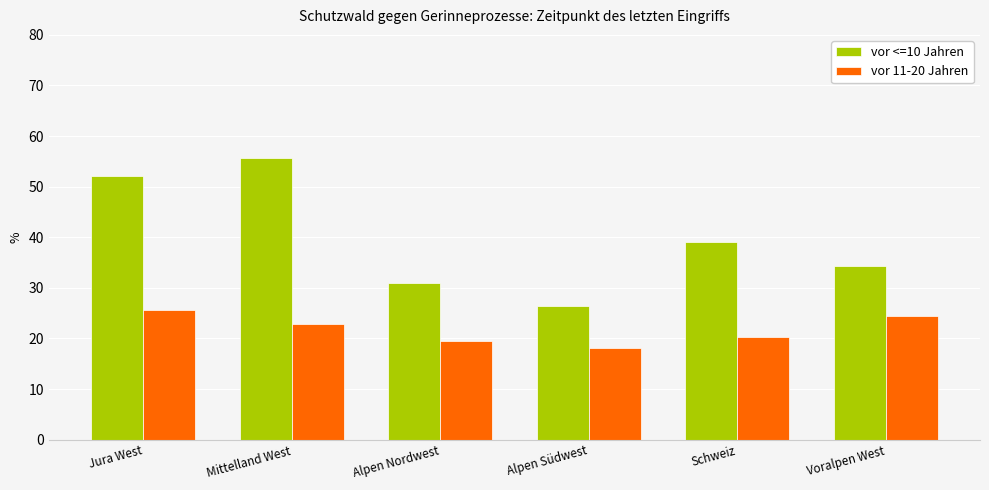

How many data points does each series have?

6